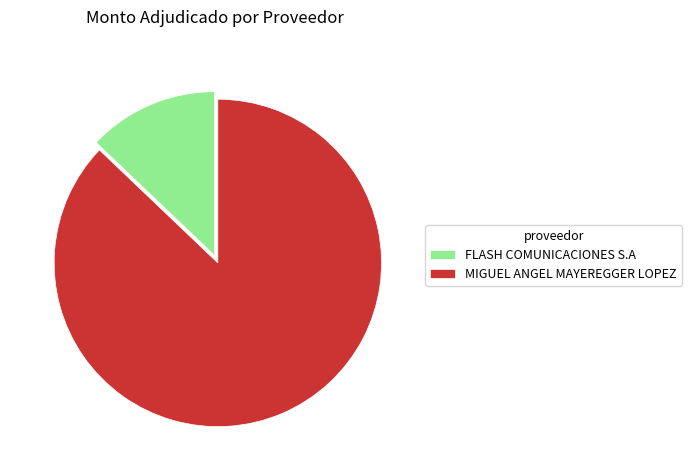

Is the sum of MIGUEL ANGEL MAYEREGGER LOPEZ and FLASH COMUNICACIONES S.A greater than half?

Yes